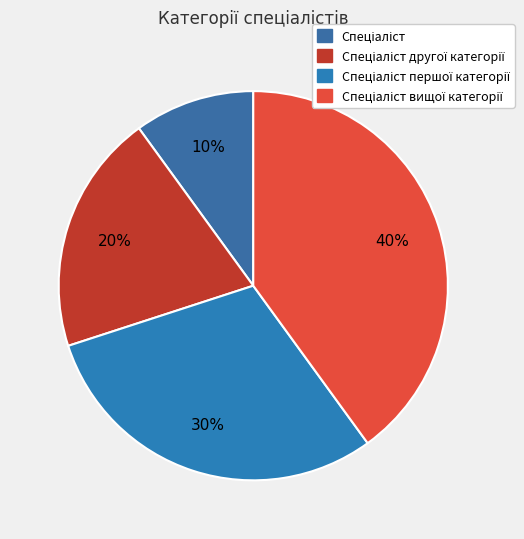

How many segments does this pie chart have?

4